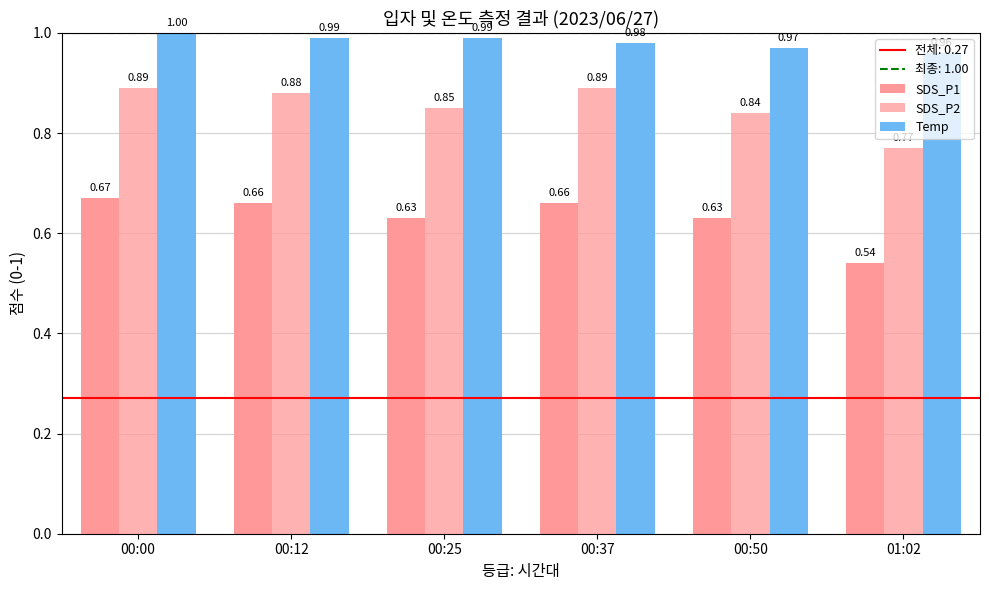

Does the chart contain stacked bars?

No